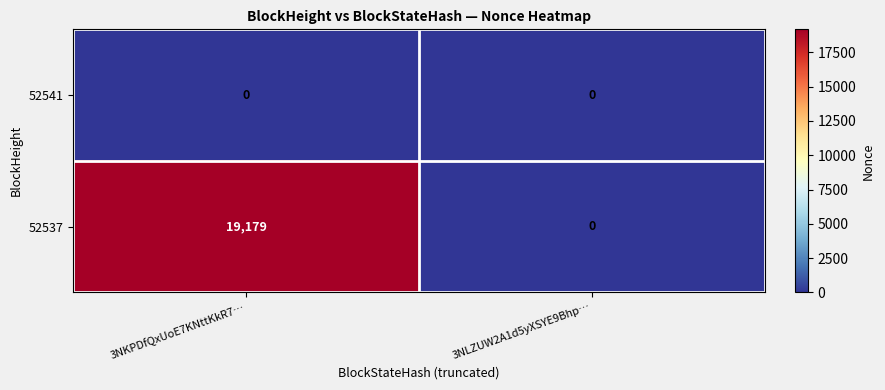

Reading left to right, what are all the values shown in this chart?

52541: 0	0
52537: 19179	0